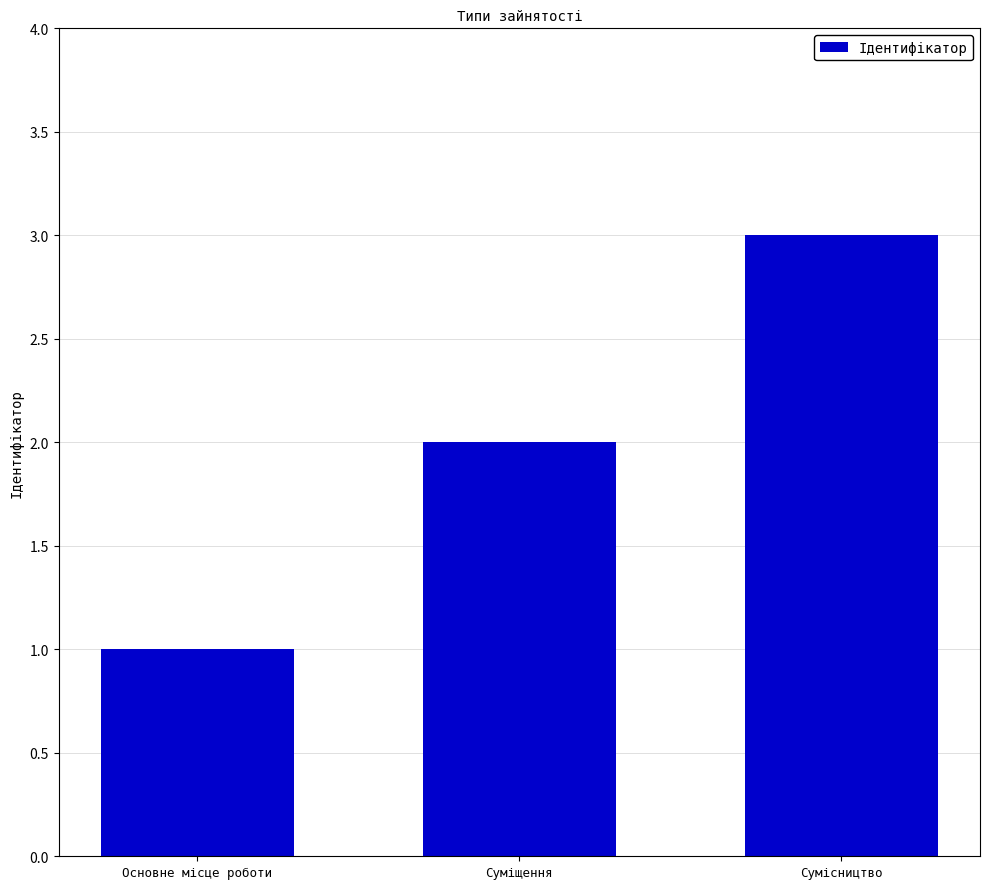

Read the value at Сумісництво.

3